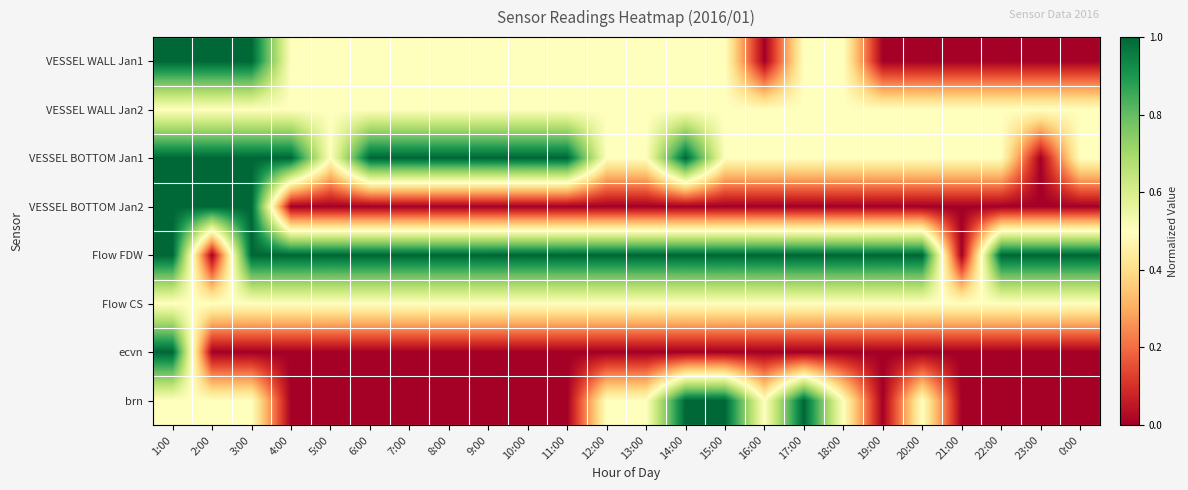

Reading left to right, what are all the values shown in this chart?

VESSEL WALL Jan1: 1:00=1.0	2:00=1.0	3:00=1.0	4:00=0.5	5:00=0.5	6:00=0.5	7:00=0.5	8:00=0.5	9:00=0.5	10:00=0.5	11:00=0.5	12:00=0.5	13:00=0.5	14:00=0.5	15:00=0.5	16:00=0.0	17:00=0.5	18:00=0.5	19:00=0.0	20:00=0.0	21:00=0.0	22:00=0.0	23:00=0.0	0:00=0.0
VESSEL WALL Jan2: 1:00=0.5	2:00=0.5	3:00=0.5	4:00=0.5	5:00=0.5	6:00=0.5	7:00=0.5	8:00=0.5	9:00=0.5	10:00=0.5	11:00=0.5	12:00=0.5	13:00=0.5	14:00=0.5	15:00=0.5	16:00=0.5	17:00=0.5	18:00=0.5	19:00=0.5	20:00=0.5	21:00=0.5	22:00=0.5	23:00=0.5	0:00=0.5
VESSEL BOTTOM Jan1: 1:00=1.0	2:00=1.0	3:00=1.0	4:00=1.0	5:00=0.5	6:00=1.0	7:00=1.0	8:00=1.0	9:00=1.0	10:00=1.0	11:00=1.0	12:00=0.5	13:00=0.5	14:00=1.0	15:00=0.5	16:00=0.5	17:00=0.5	18:00=0.5	19:00=0.5	20:00=0.5	21:00=0.5	22:00=0.5	23:00=0.0	0:00=0.5
VESSEL BOTTOM Jan2: 1:00=1.0	2:00=1.0	3:00=1.0	4:00=0.0	5:00=0.0	6:00=0.0	7:00=0.0	8:00=0.0	9:00=0.0	10:00=0.0	11:00=0.0	12:00=0.0	13:00=0.0	14:00=0.0	15:00=0.0	16:00=0.0	17:00=0.0	18:00=0.0	19:00=0.0	20:00=0.0	21:00=0.0	22:00=0.0	23:00=0.0	0:00=0.0
Flow FDW: 1:00=1.0	2:00=0.0	3:00=1.0	4:00=1.0	5:00=1.0	6:00=1.0	7:00=1.0	8:00=1.0	9:00=1.0	10:00=1.0	11:00=1.0	12:00=1.0	13:00=1.0	14:00=1.0	15:00=1.0	16:00=1.0	17:00=1.0	18:00=1.0	19:00=1.0	20:00=1.0	21:00=0.0	22:00=1.0	23:00=1.0	0:00=1.0
Flow CS: 1:00=0.5	2:00=0.5	3:00=0.5	4:00=0.5	5:00=0.5	6:00=0.5	7:00=0.5	8:00=0.5	9:00=0.5	10:00=0.5	11:00=0.5	12:00=0.5	13:00=0.5	14:00=0.5	15:00=0.5	16:00=0.5	17:00=0.5	18:00=0.5	19:00=0.5	20:00=0.5	21:00=0.5	22:00=0.5	23:00=0.5	0:00=0.5
ecvn: 1:00=1.0	2:00=0.0	3:00=0.0	4:00=0.0	5:00=0.0	6:00=0.0	7:00=0.0	8:00=0.0	9:00=0.0	10:00=0.0	11:00=0.0	12:00=0.0	13:00=0.0	14:00=0.0	15:00=0.0	16:00=0.0	17:00=0.0	18:00=0.0	19:00=0.0	20:00=0.0	21:00=0.0	22:00=0.0	23:00=0.0	0:00=0.0
brn: 1:00=0.5	2:00=0.5	3:00=0.5	4:00=0.0	5:00=0.0	6:00=0.0	7:00=0.0	8:00=0.0	9:00=0.0	10:00=0.0	11:00=0.0	12:00=0.5	13:00=0.5	14:00=1.0	15:00=1.0	16:00=0.5	17:00=1.0	18:00=0.5	19:00=0.0	20:00=0.5	21:00=0.0	22:00=0.0	23:00=0.0	0:00=0.0